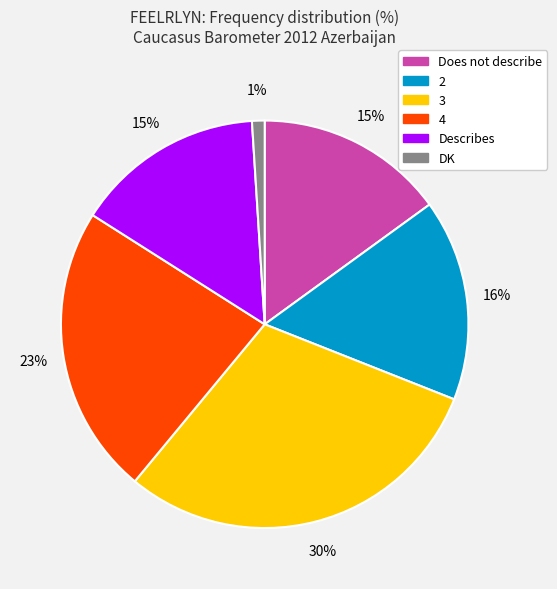

Which category has the smallest portion of the pie?

DK